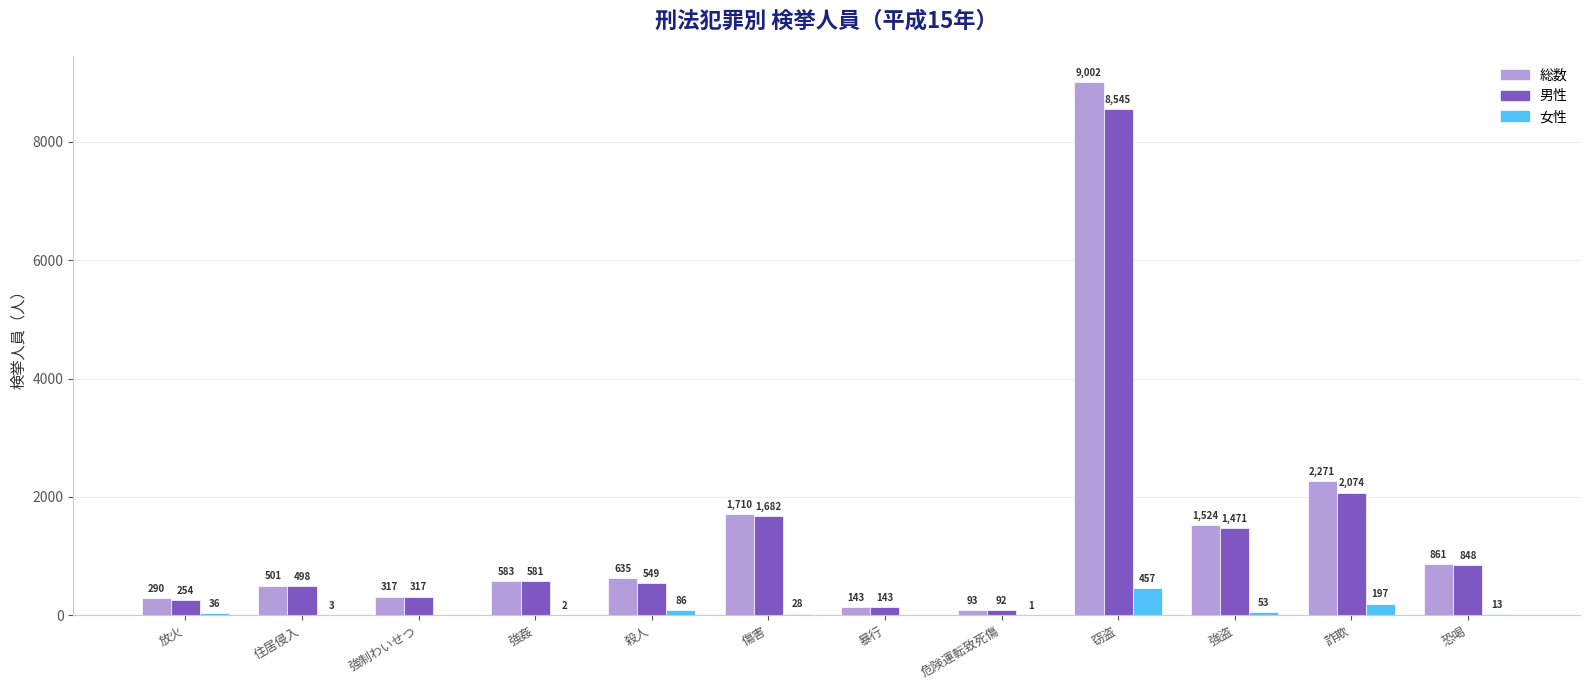

How many values in 女性 are above zero?

10